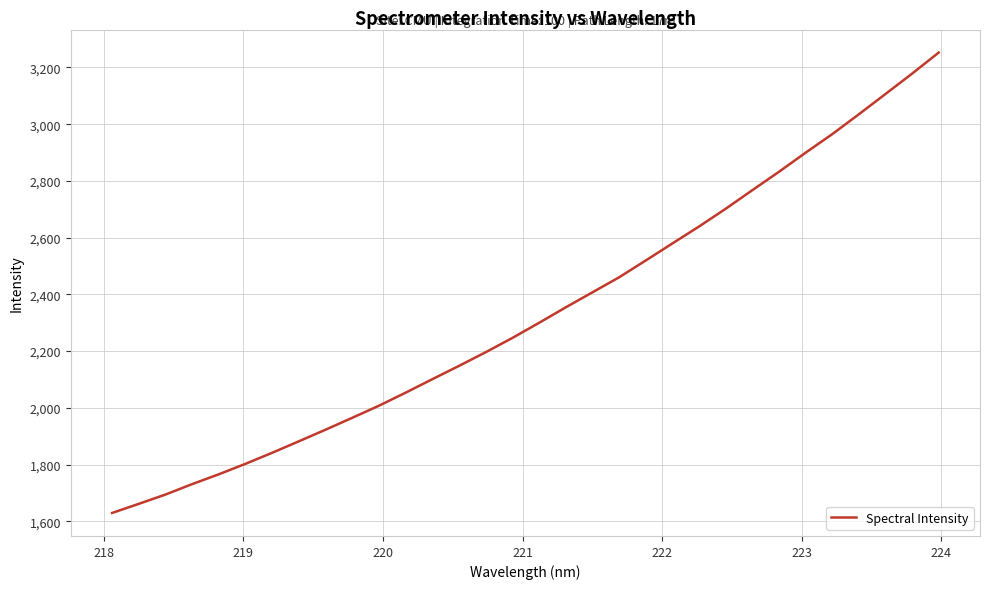

What is the greatest value displayed?

3252.4